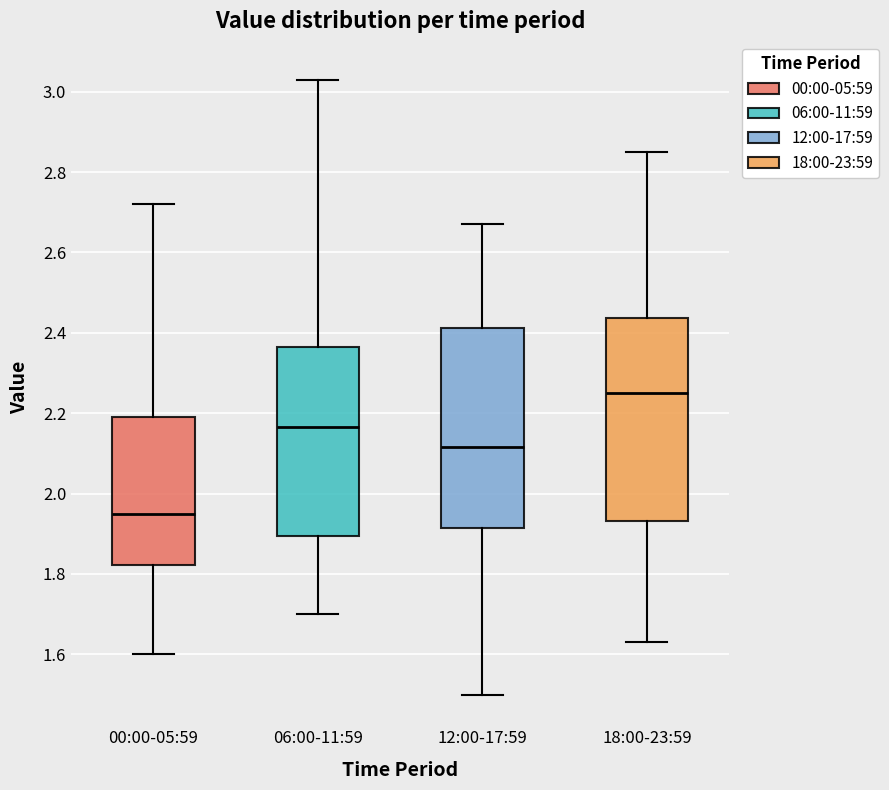

Reading left to right, transcribe this box plot: for each box, give where its median line is, the range the box spans, and where its two whiskers end, as read against the y-axis. The values are not printed on the chart, so give them approximately, as read against the axis.

00:00-05:59: median 1.96, box 1.82 to 2.20, whiskers 1.60 to 2.72
06:00-11:59: median 2.16, box 1.90 to 2.36, whiskers 1.70 to 3.04
12:00-17:59: median 2.12, box 1.92 to 2.42, whiskers 1.50 to 2.68
18:00-23:59: median 2.26, box 1.94 to 2.44, whiskers 1.64 to 2.86